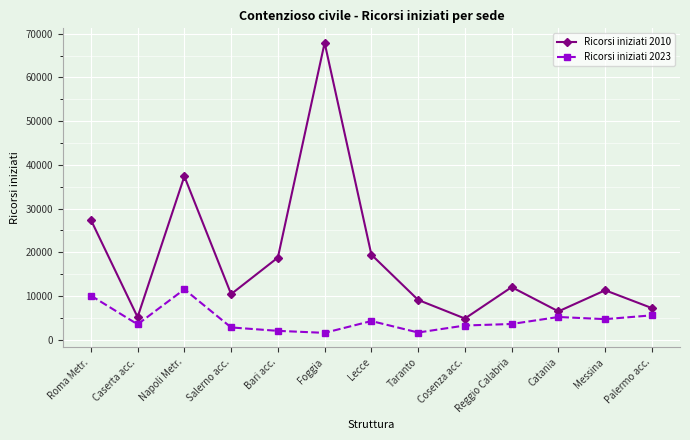

Which series changed the most between Lecce and Palermo acc.?

Ricorsi iniziati 2010